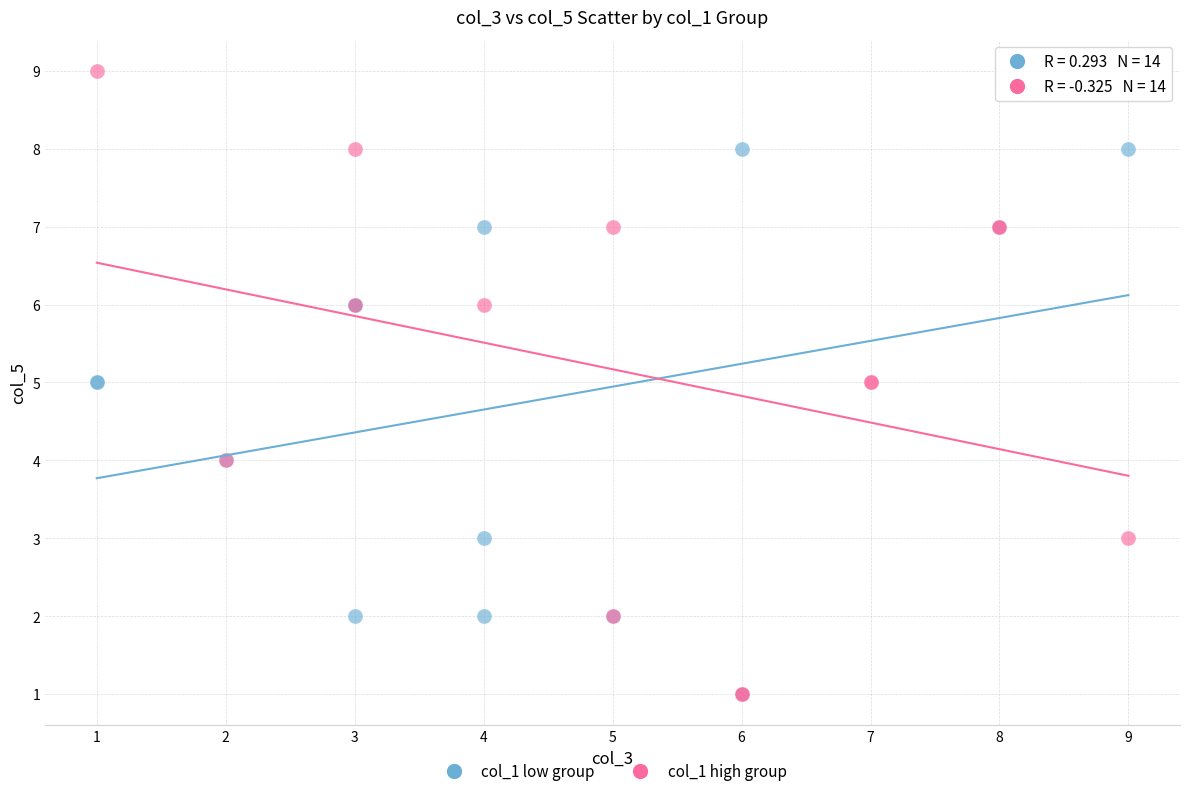

Which series contains the highest Y value?

col_1 high group